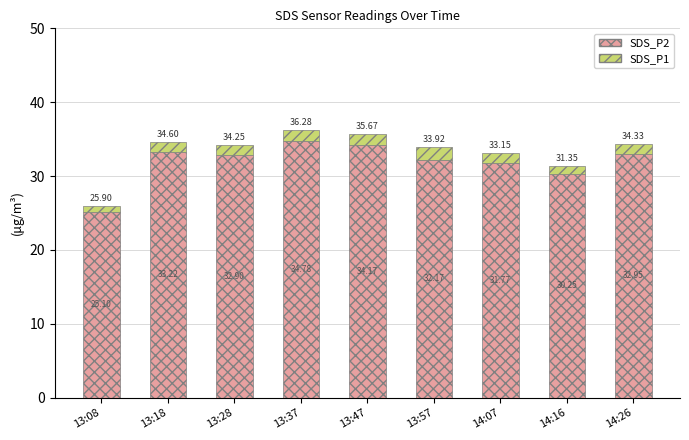

What is the average value of the SDS_P2 series?

31.9